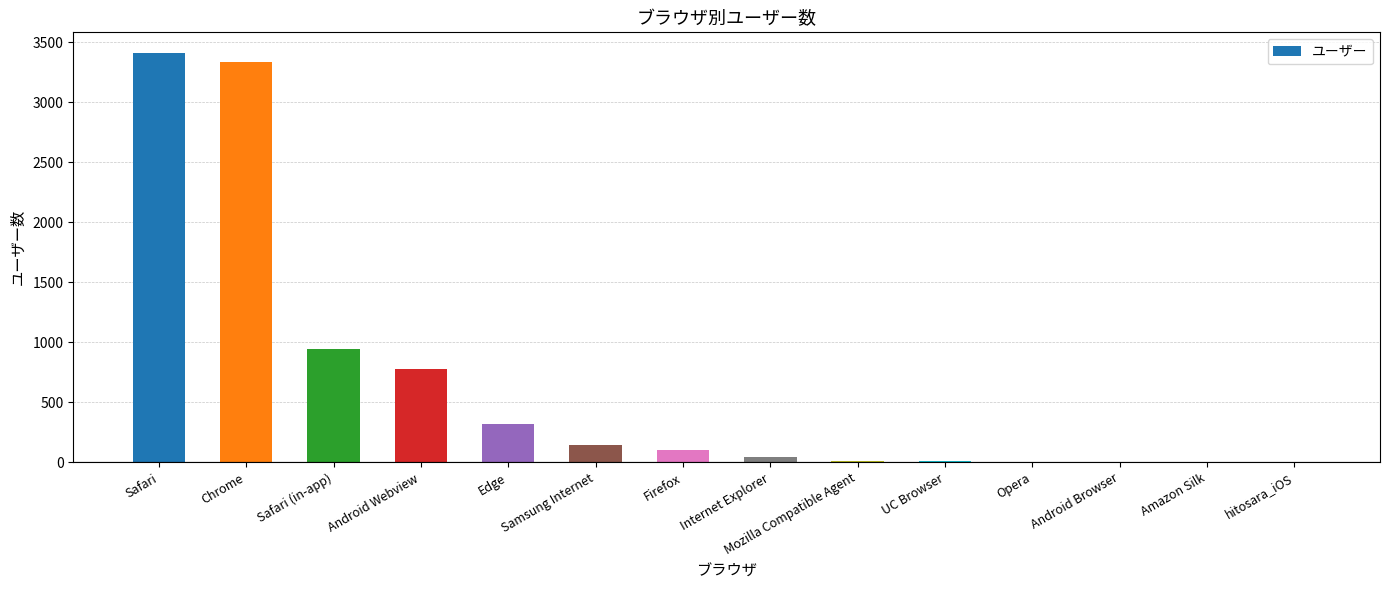

The chart shows a value of 146 at Samsung Internet. True or false?

True